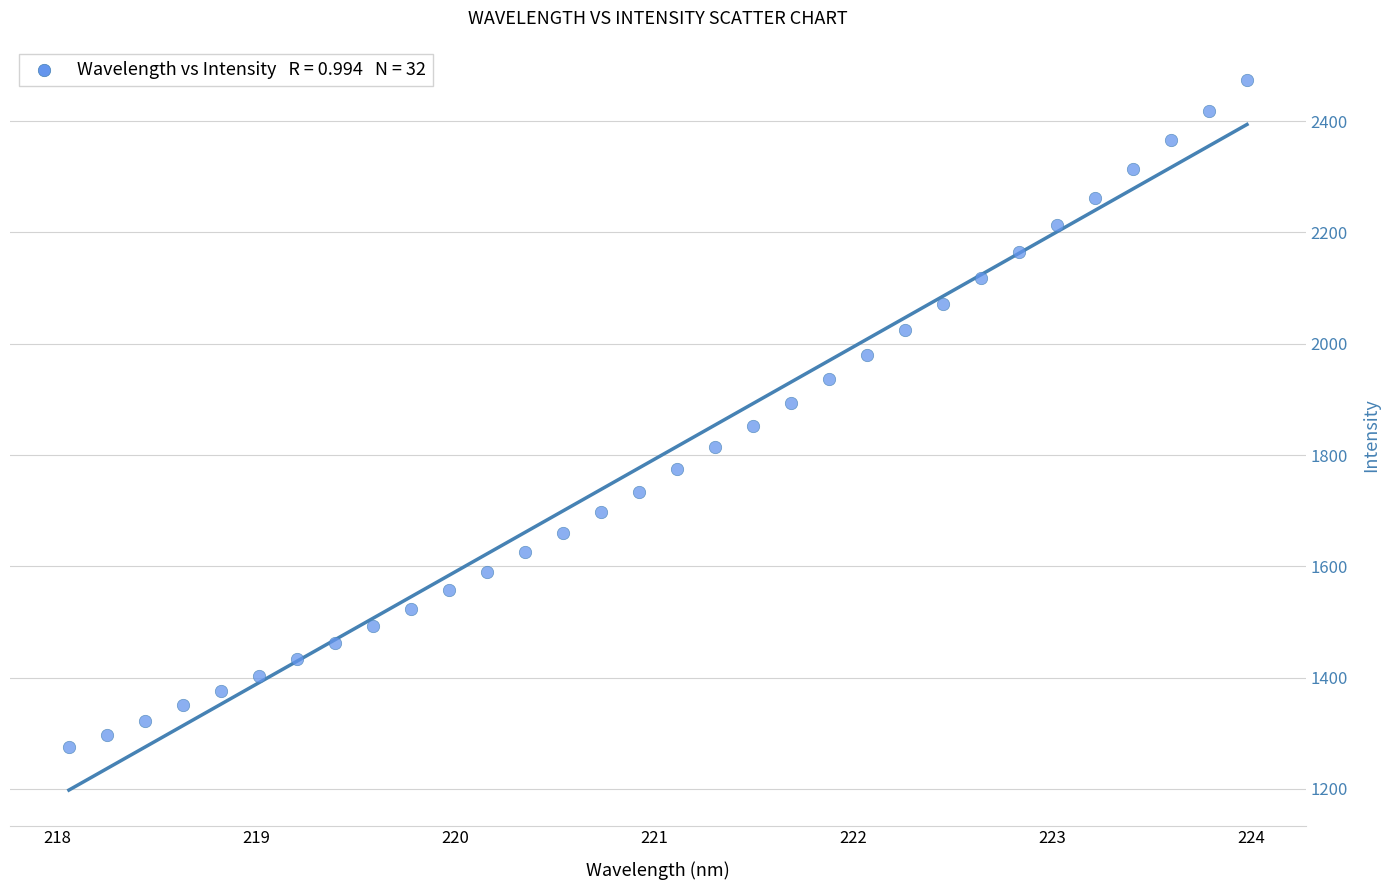

What is the range of X values (max minus min)?

5.9